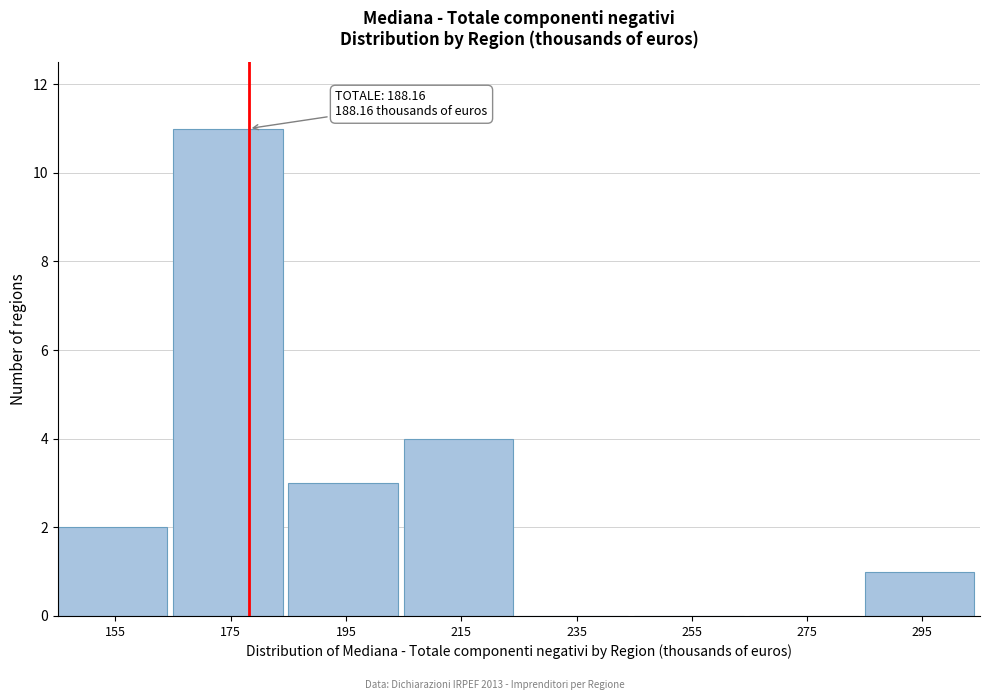

Reading right to left, transcribe all the data shown in this chart.

295=1	275=0	255=0	235=0	215=4	195=3	175=11	155=2